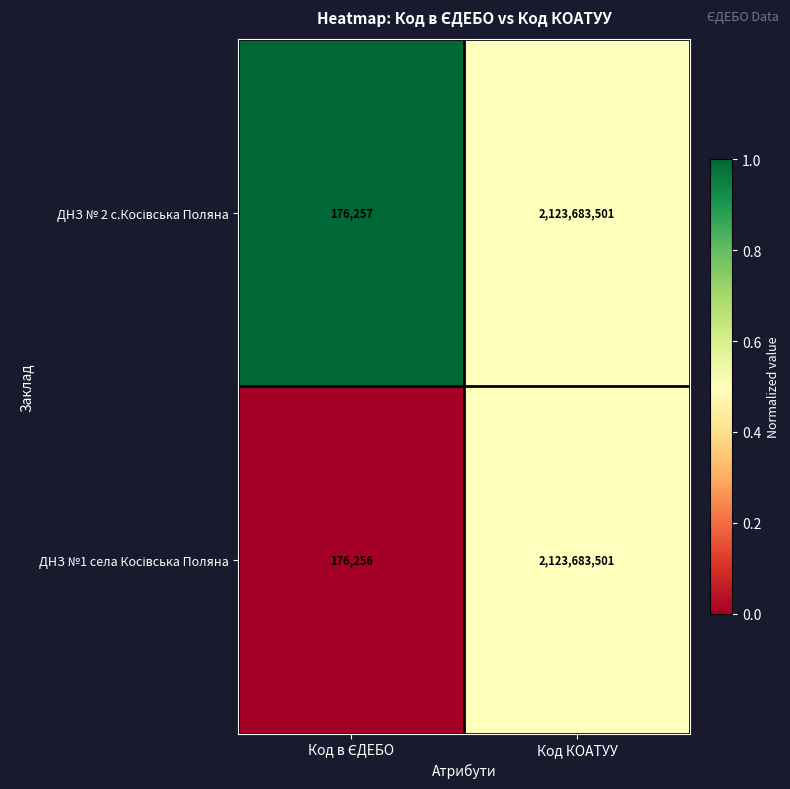

At which category is the sum across all series the highest?

Код КОАТУУ